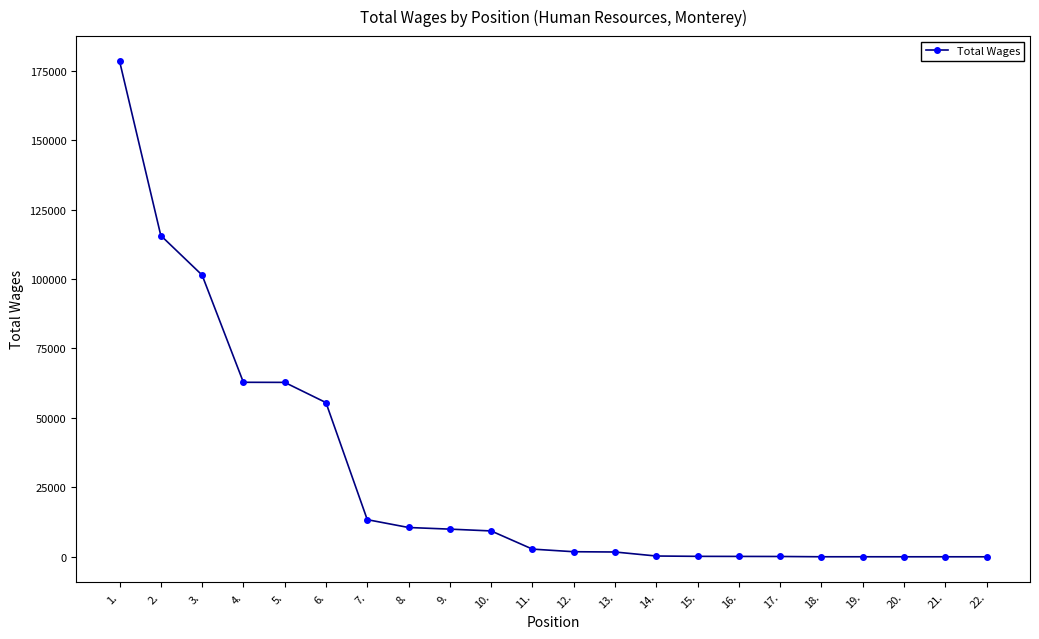

What is the maximum value shown in the chart?

178491